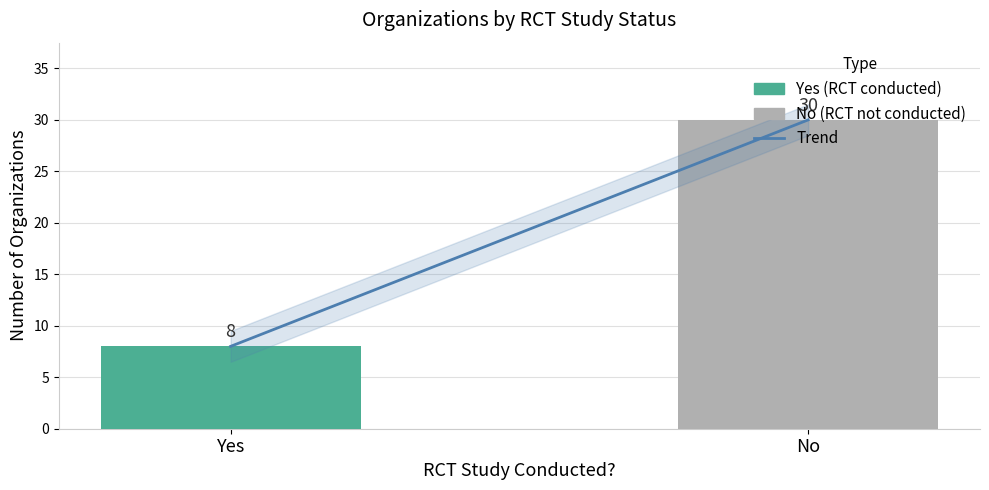

What is the change in value from Yes to No?

+22